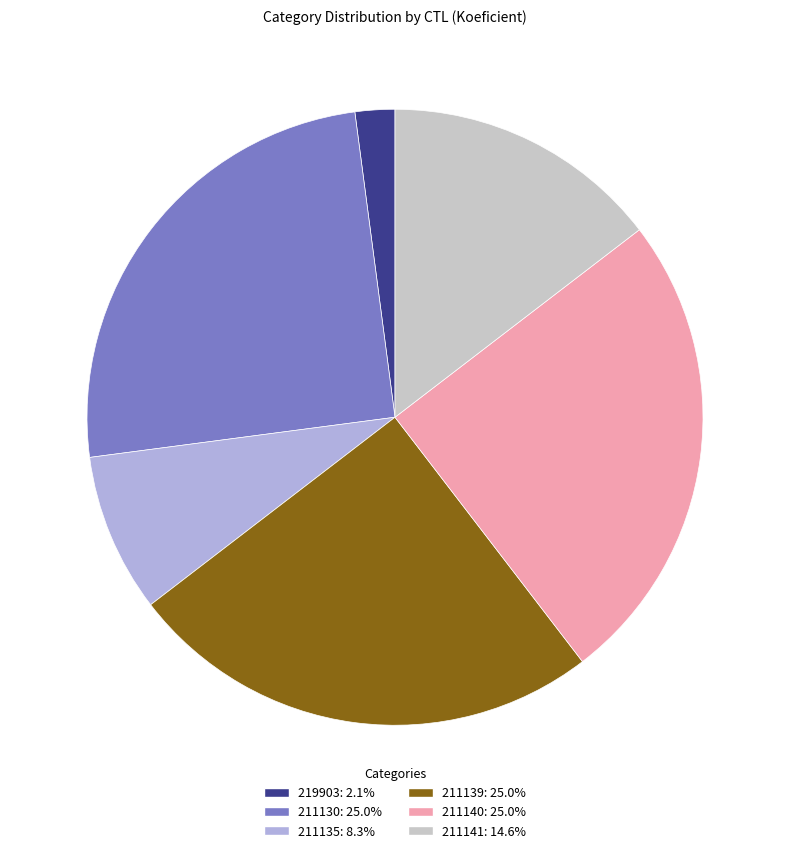

What is the ratio of the value at 211130 to the value at 219903?

12.0